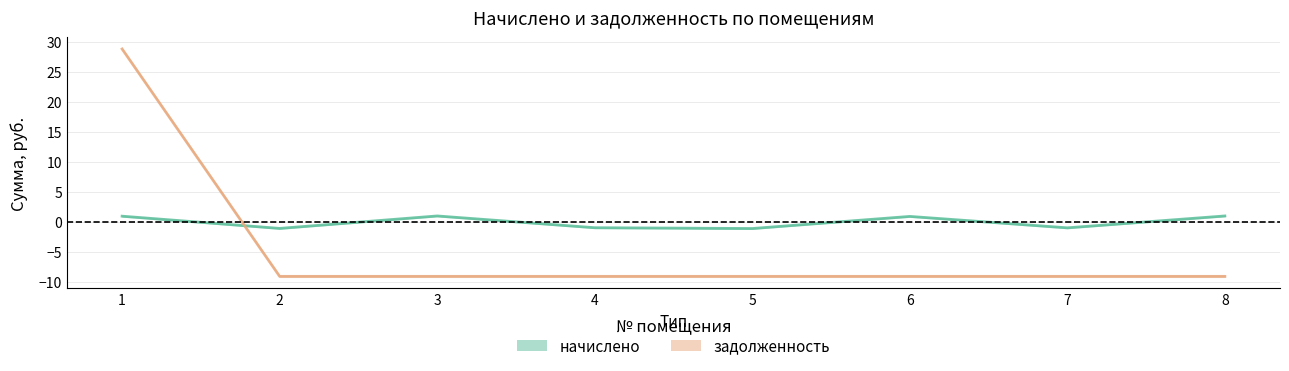

Which series has the largest range (max minus min)?

задолженность